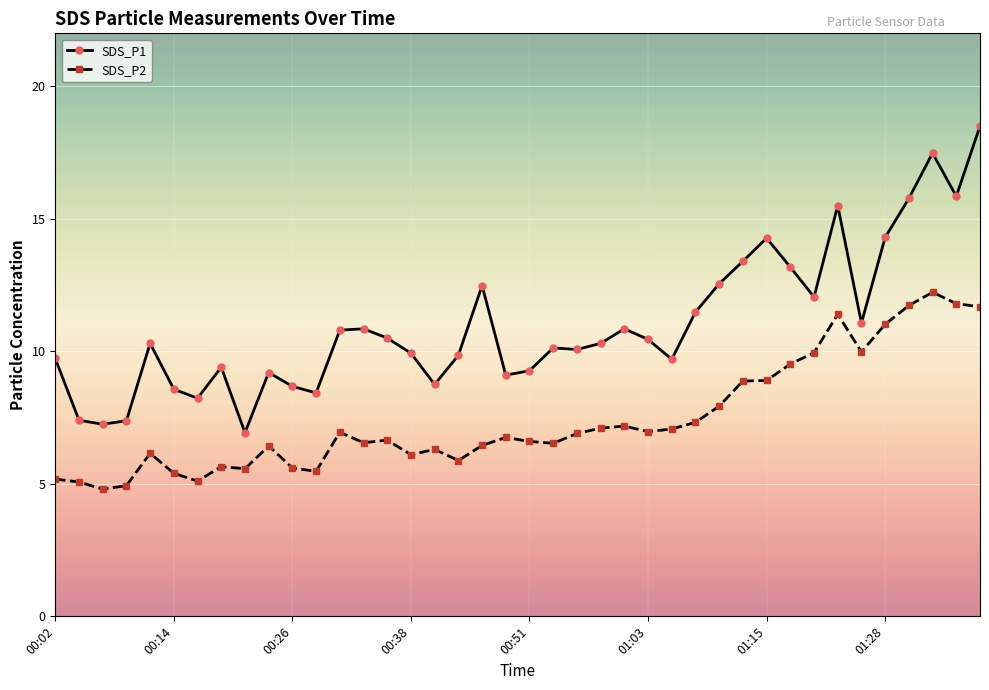

What is the value of the SDS_P1 point at the 12th from the left?

8.4